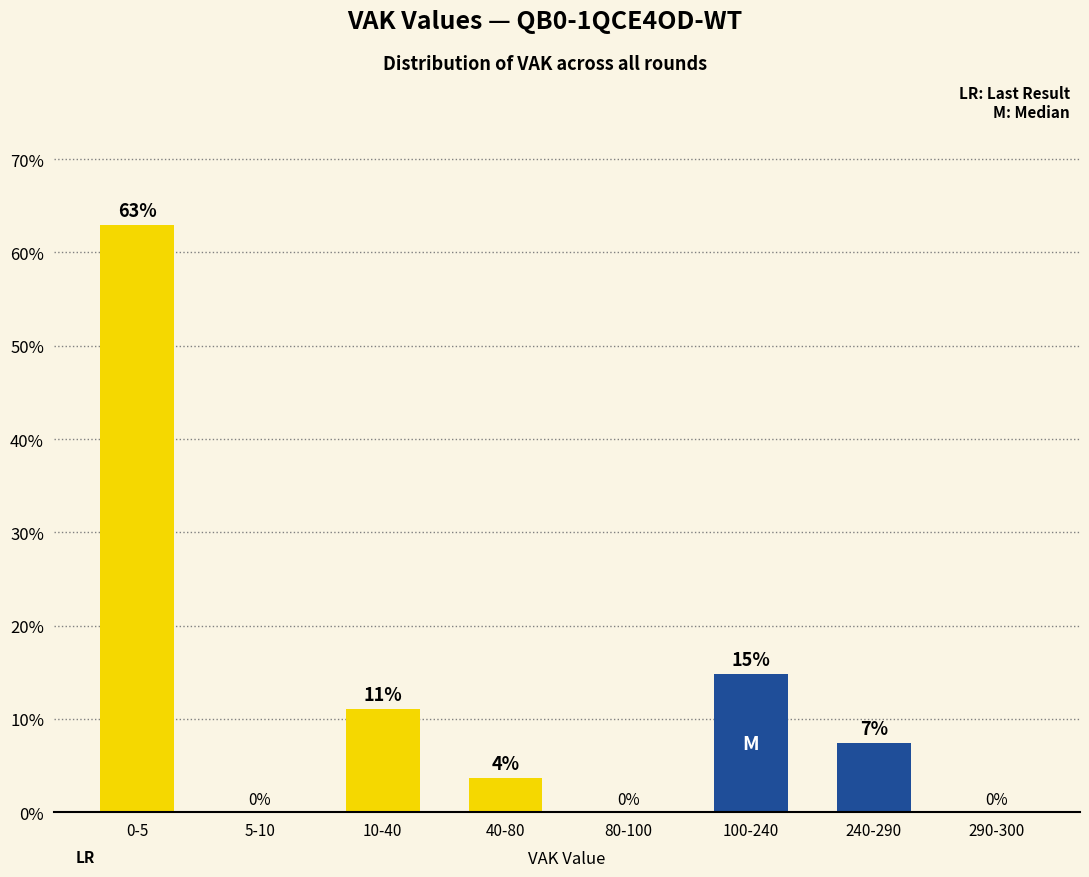

Which category has the highest value across all series?

0-5